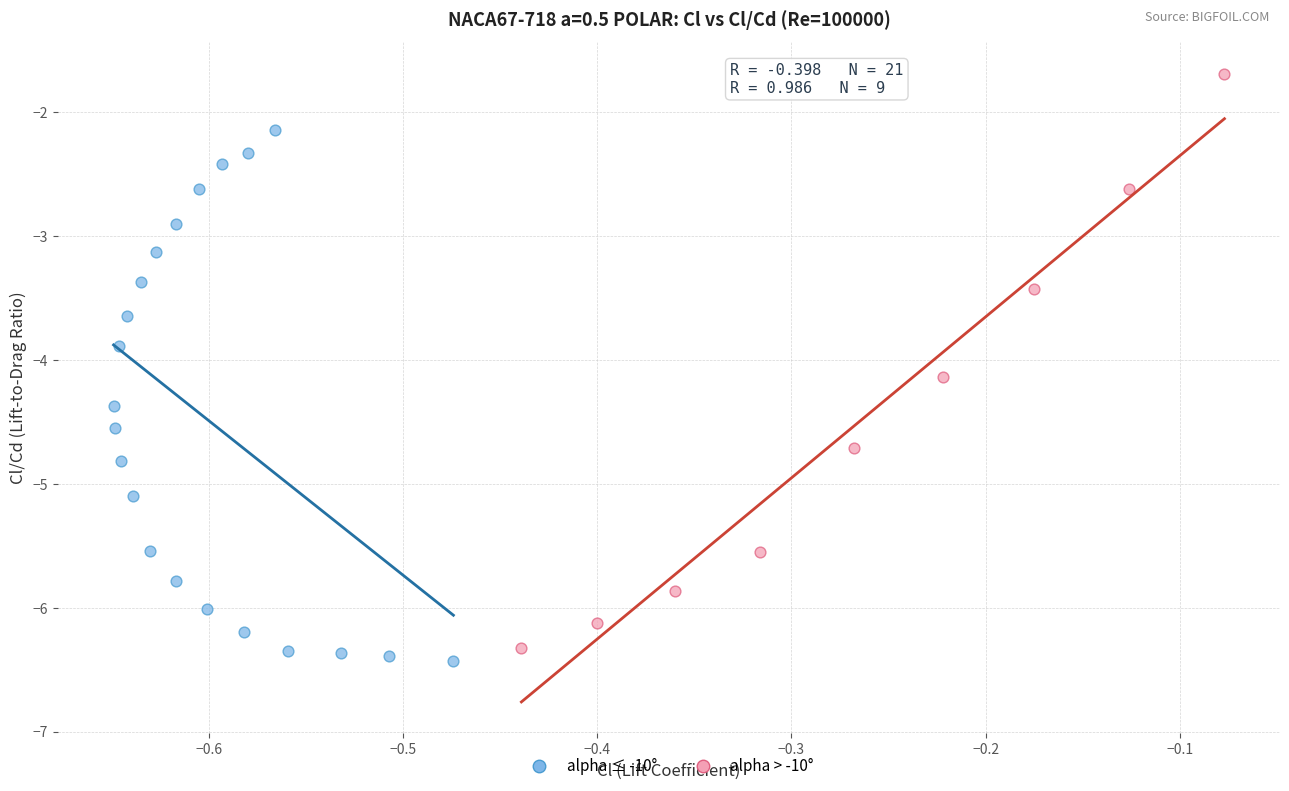

Which series contains the highest Y value?

alpha > -10°